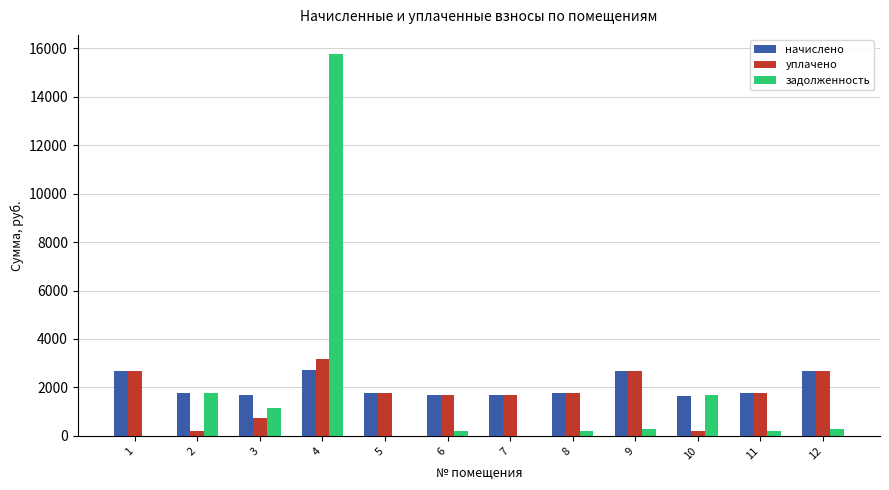

What is the sum of all уплачено values?

21037.7